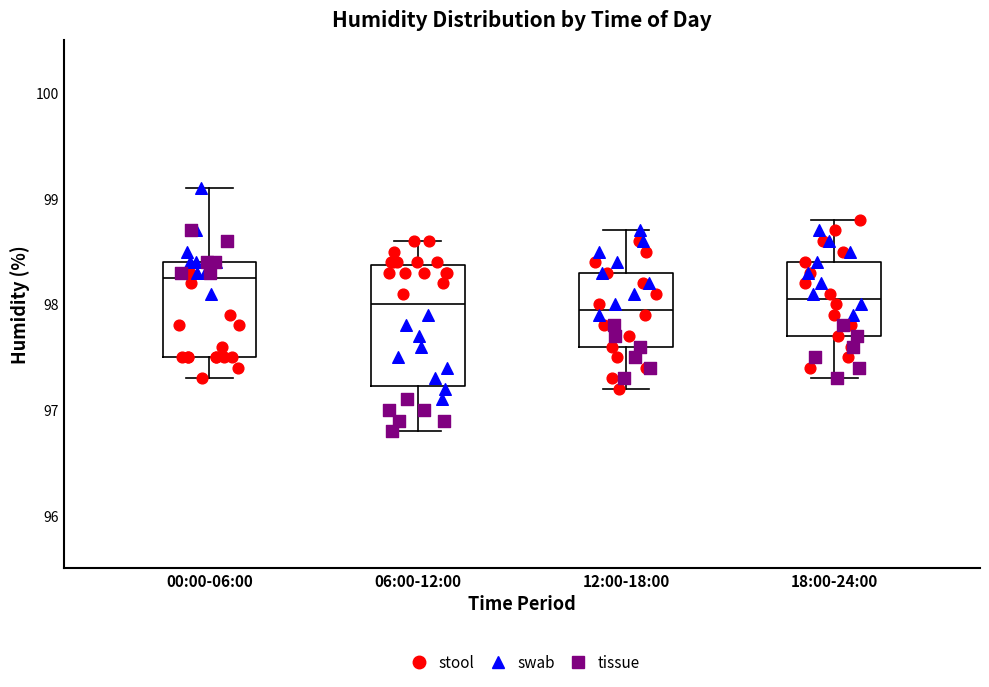

Reading left to right, transcribe this box plot: for each box, give where its median line is, the range the box spans, and where its two whiskers end, as read against the y-axis. The values are not printed on the chart, so give them approximately, as read against the axis.

00:00-06:00: median 98.3, box 97.5 to 98.4, whiskers 97.3 to 99.1
06:00-12:00: median 98.0, box 97.2 to 98.4, whiskers 96.8 to 98.6
12:00-18:00: median 98.0, box 97.6 to 98.3, whiskers 97.2 to 98.7
18:00-24:00: median 98.1, box 97.7 to 98.4, whiskers 97.3 to 98.8